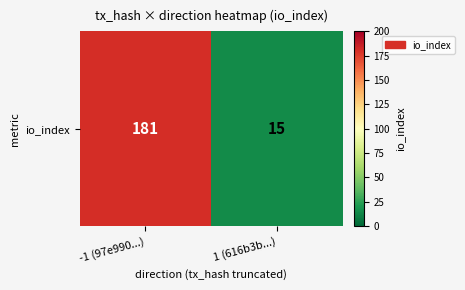

List the labels in order of value, smallest first.

1 (616b3b...), -1 (97e990...)